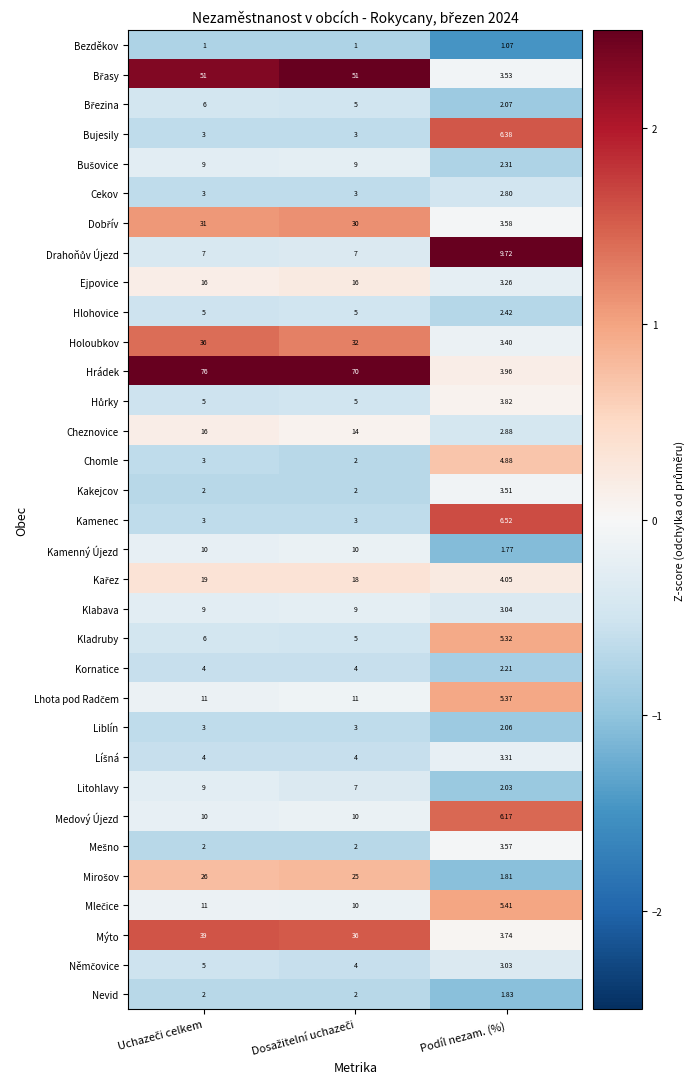

At which label does Bujesily reach its peak?

Podíl nezam. (%)